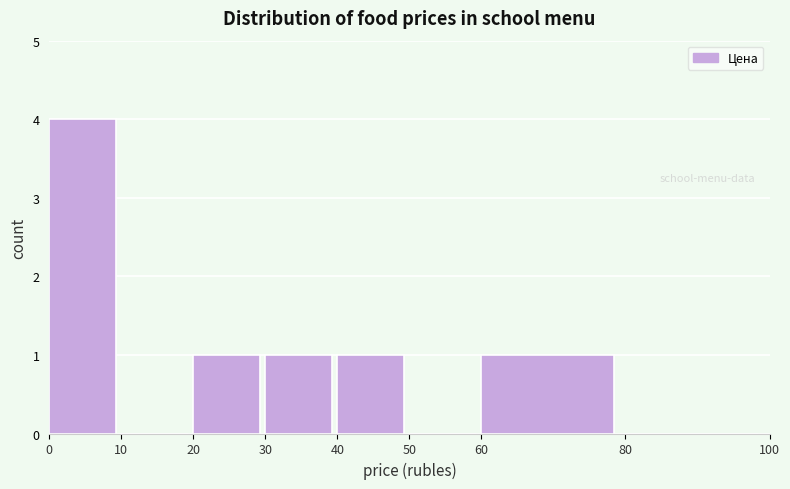

Over which range of the x-axis is the bar tallest?

0 to 10